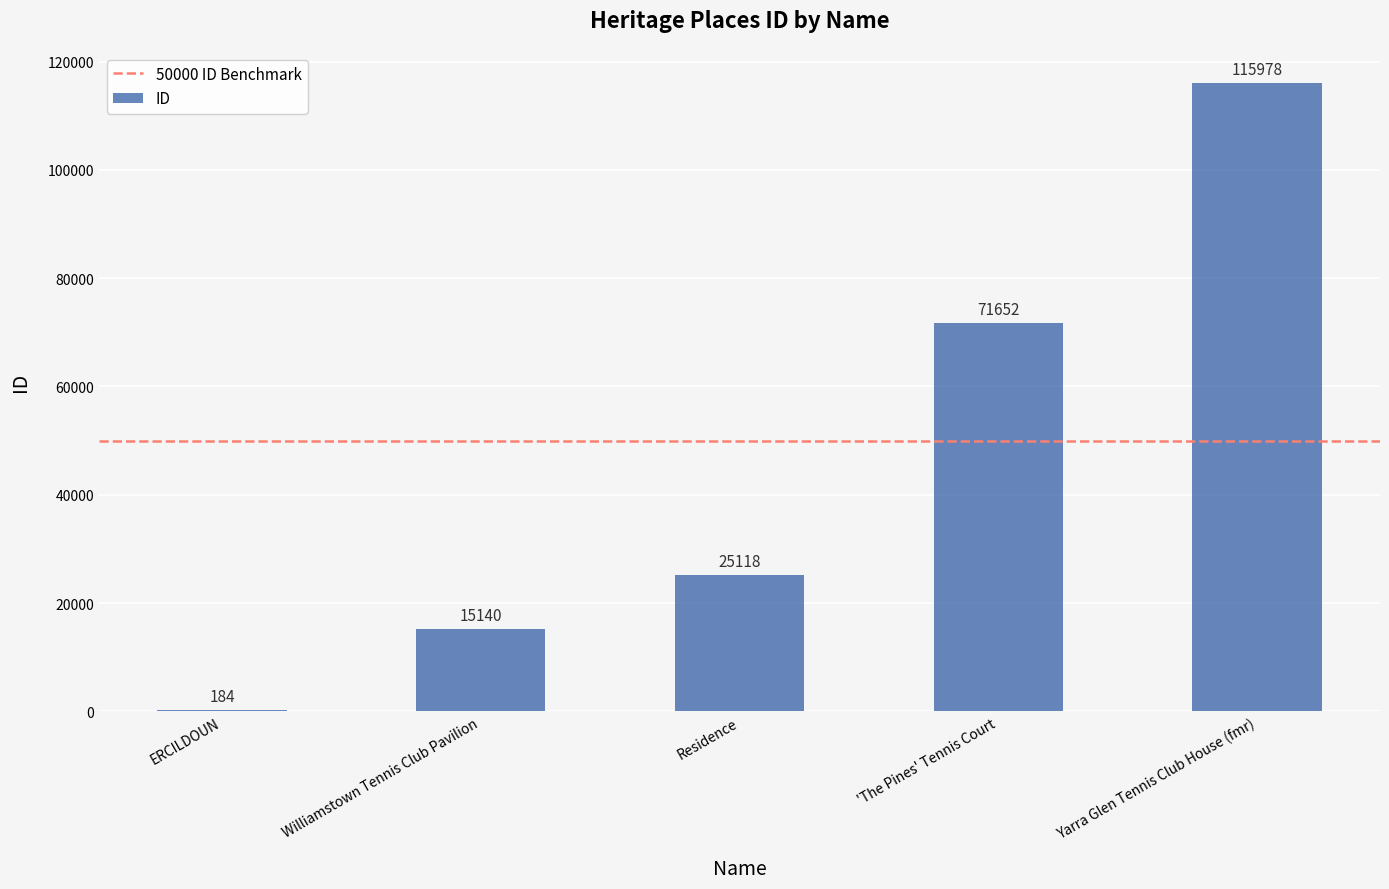

How many data points does each series have?

5